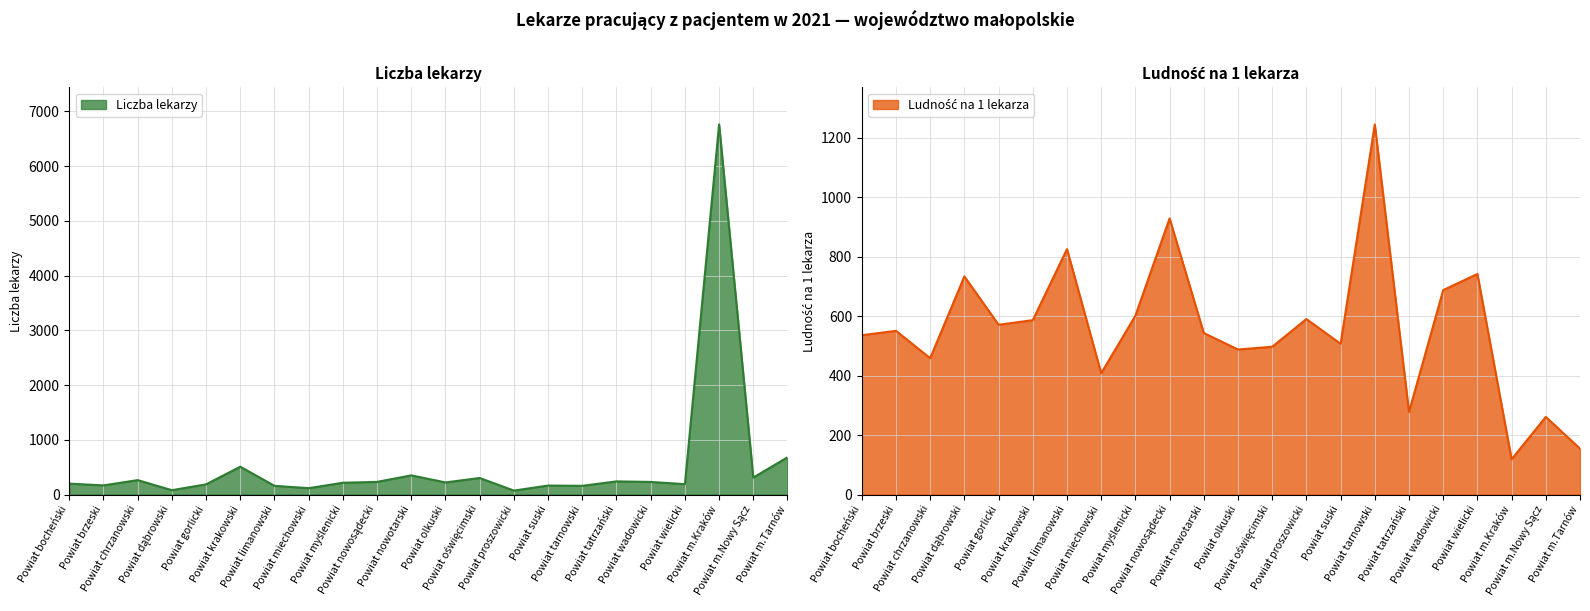

The Liczba lekarzy series shows 136.4 at Powiat nowotarski. True or false?

False